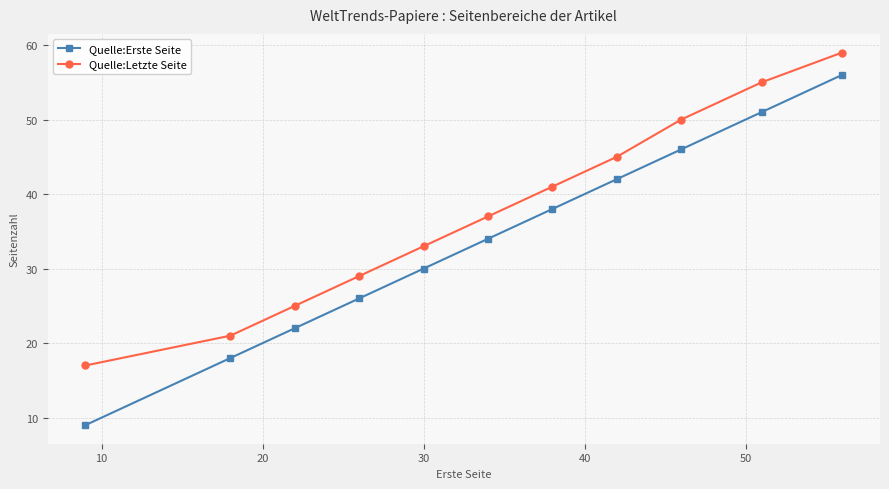

True or false: Quelle:Erste Seite and Quelle:Letzte Seite cross at least once.

False